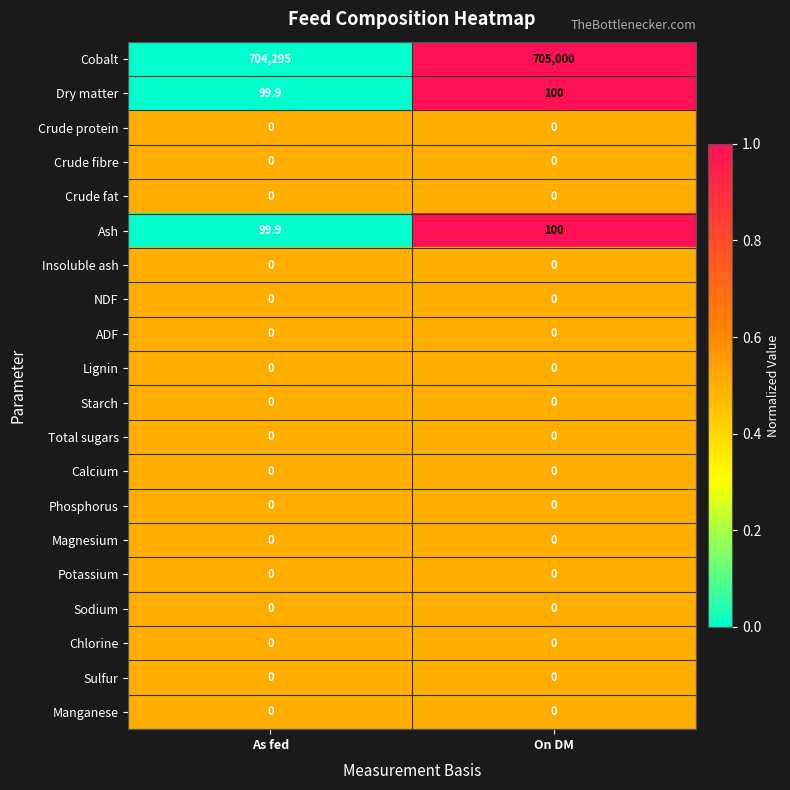

At how many categories does at least one series exceed 0?

2